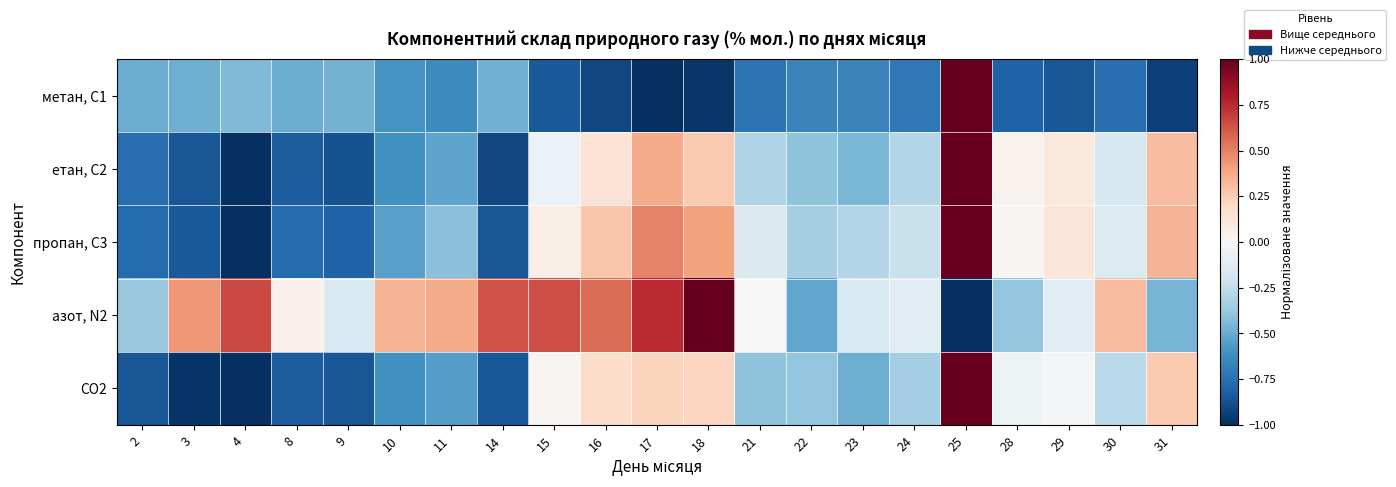

What is the total value across all series at 16?

0.2